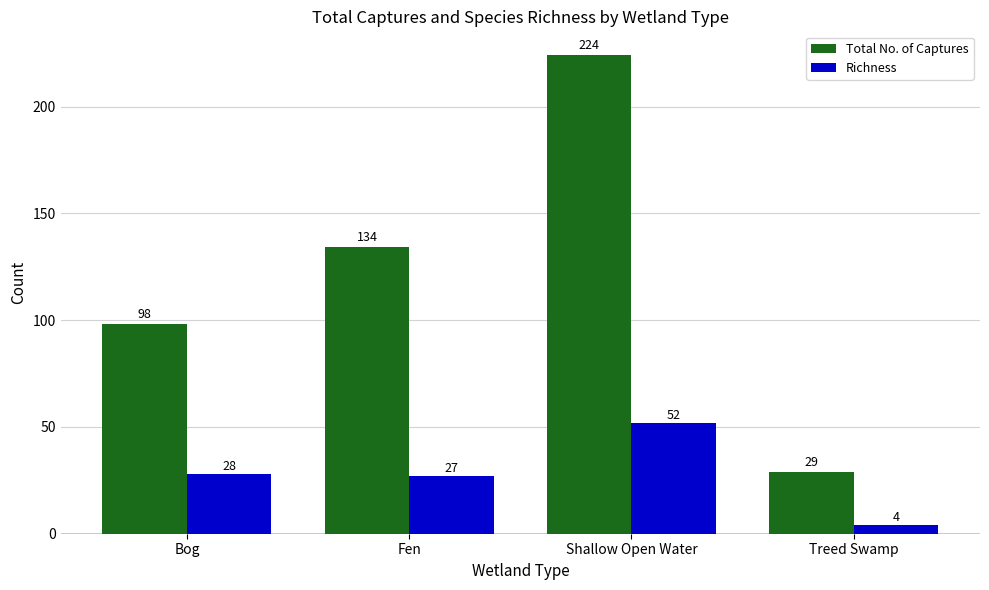

Rank the series by their maximum value, from lowest to highest.

Richness, Total No. of Captures